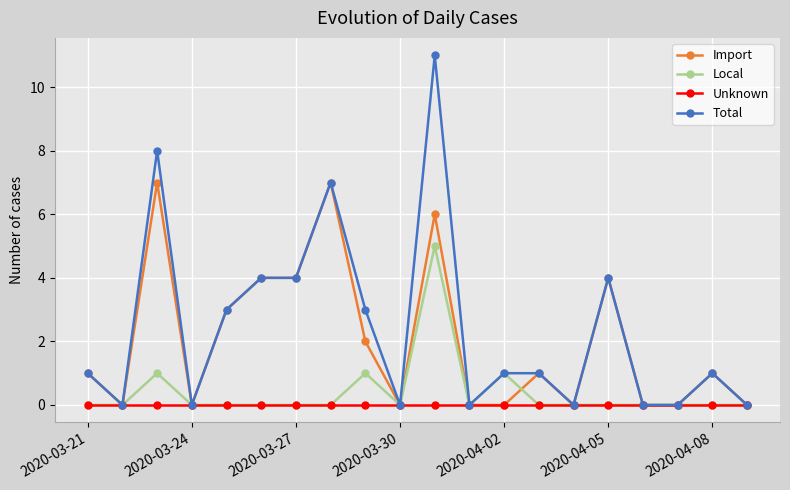

What is the value of the Total point at the 11th from the left?

11